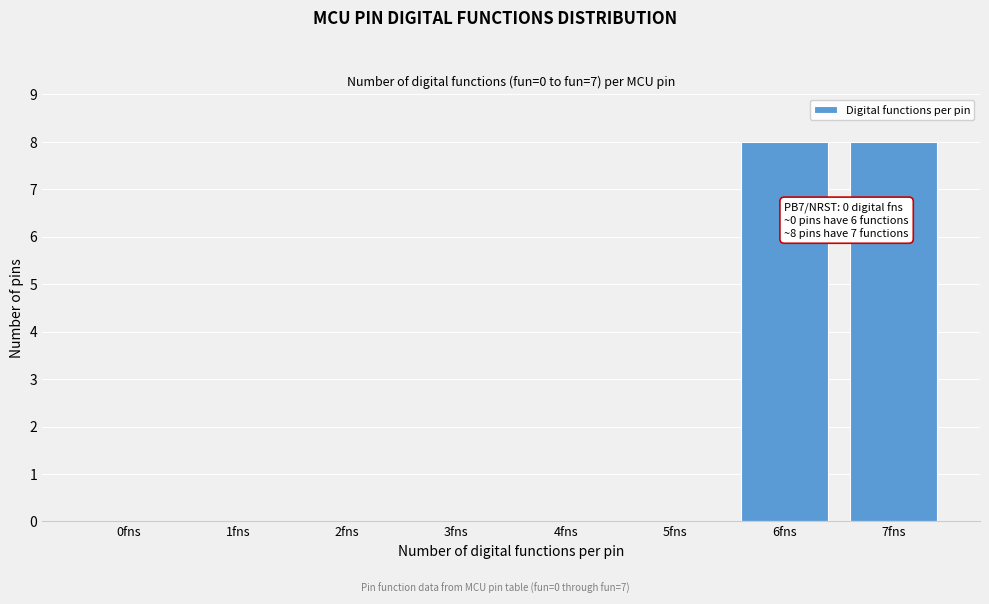

Reading left to right, transcribe all the data shown in this chart.

0fns=0	1fns=0	2fns=0	3fns=0	4fns=0	5fns=0	6fns=8	7fns=8